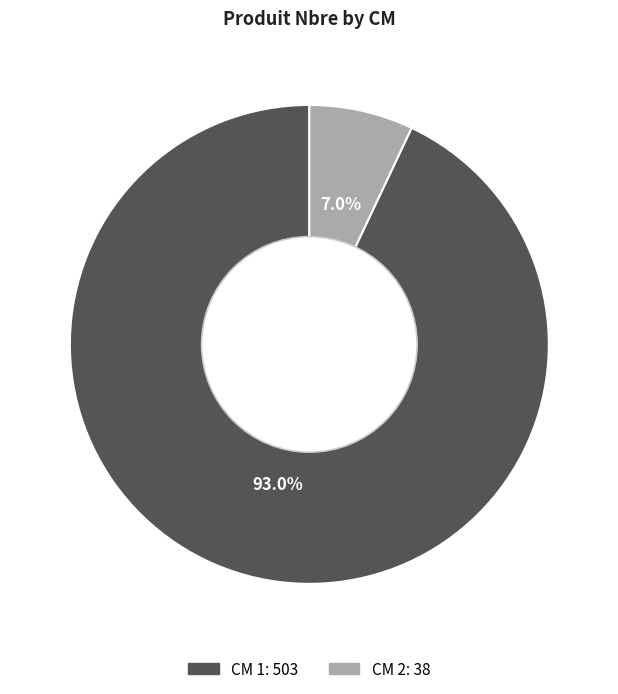

How many slices are in this pie chart?

2